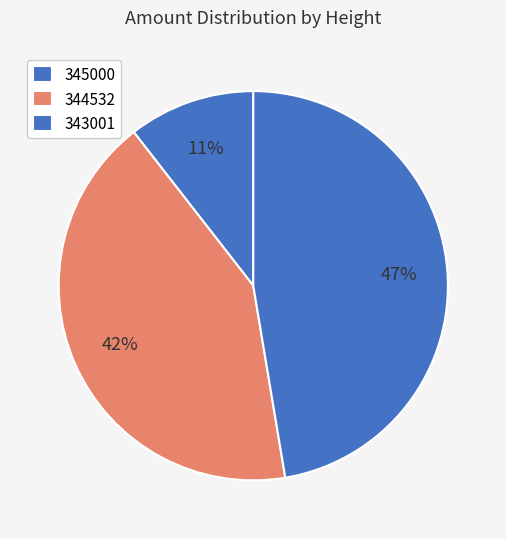

How many segments does this pie chart have?

3